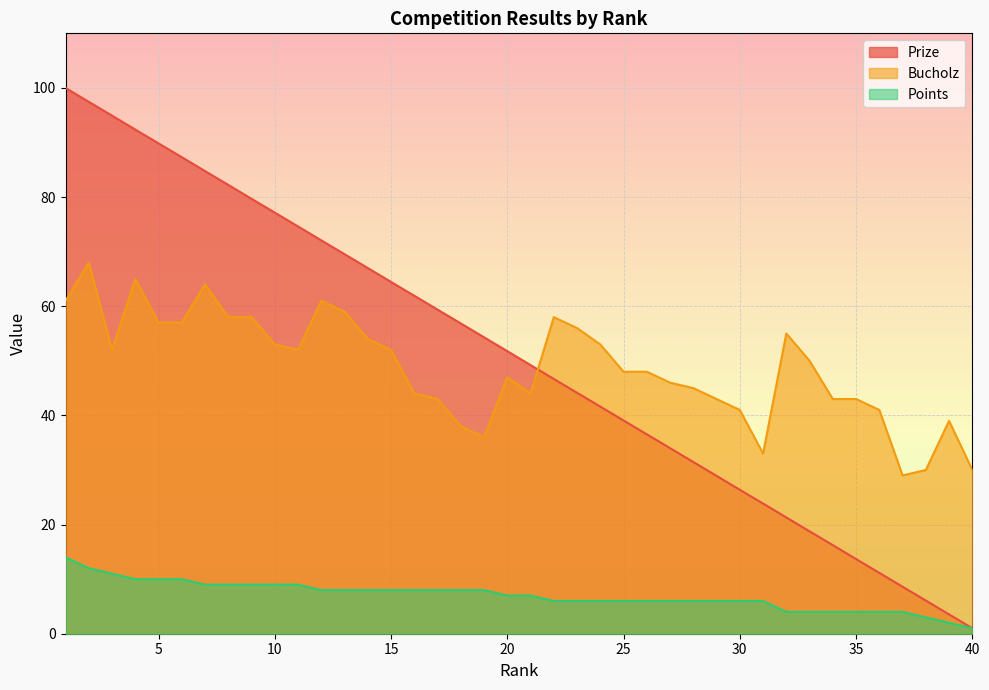

What is the total value across all series at 6?

154.3